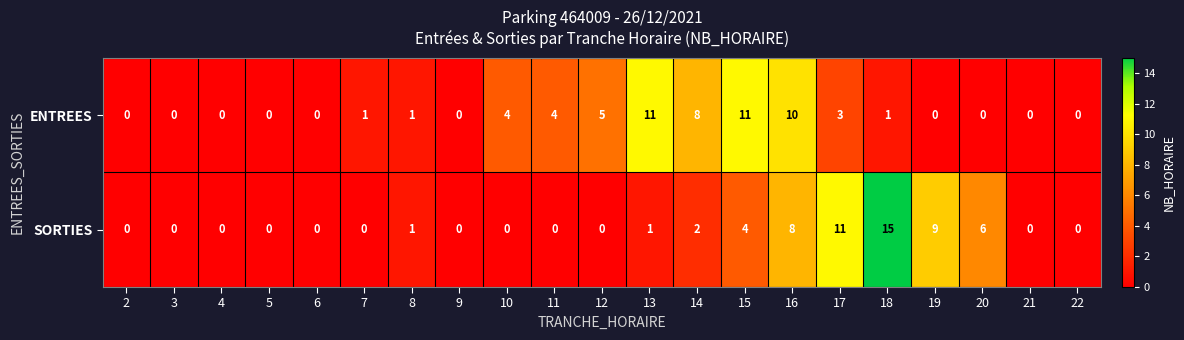

What is the difference between the ENTREES values at 12 and 22?

5